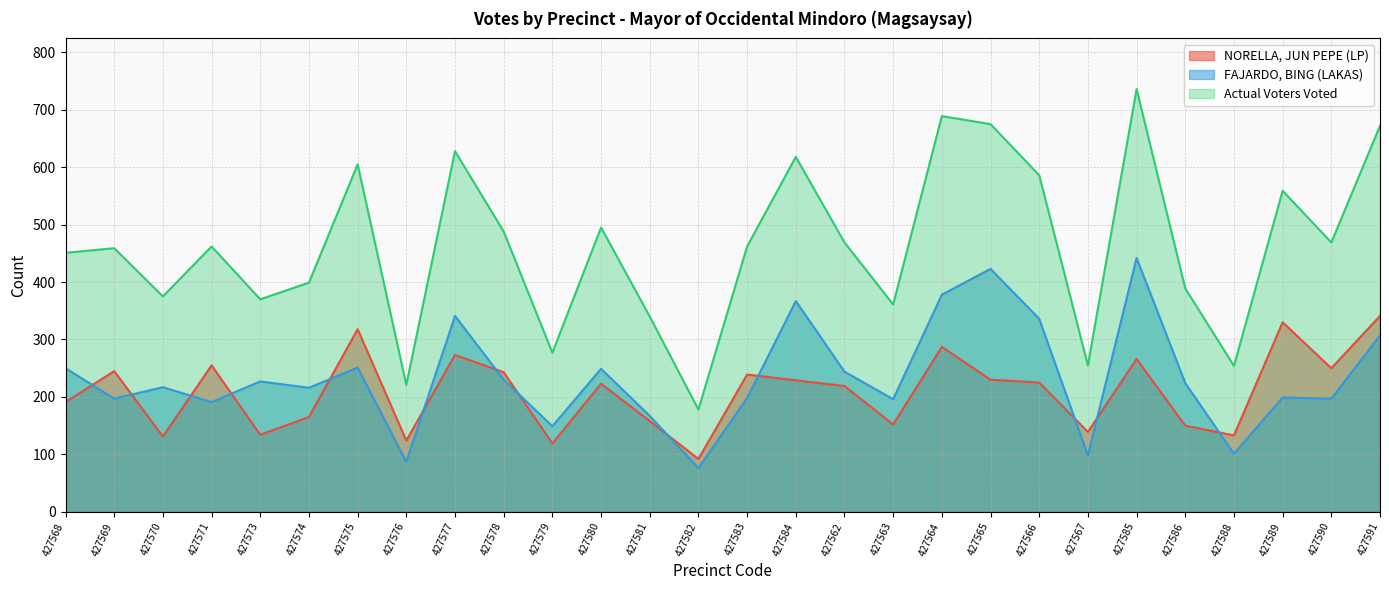

The value of Actual Voters Voted at 427565 is 675. True or false?

True